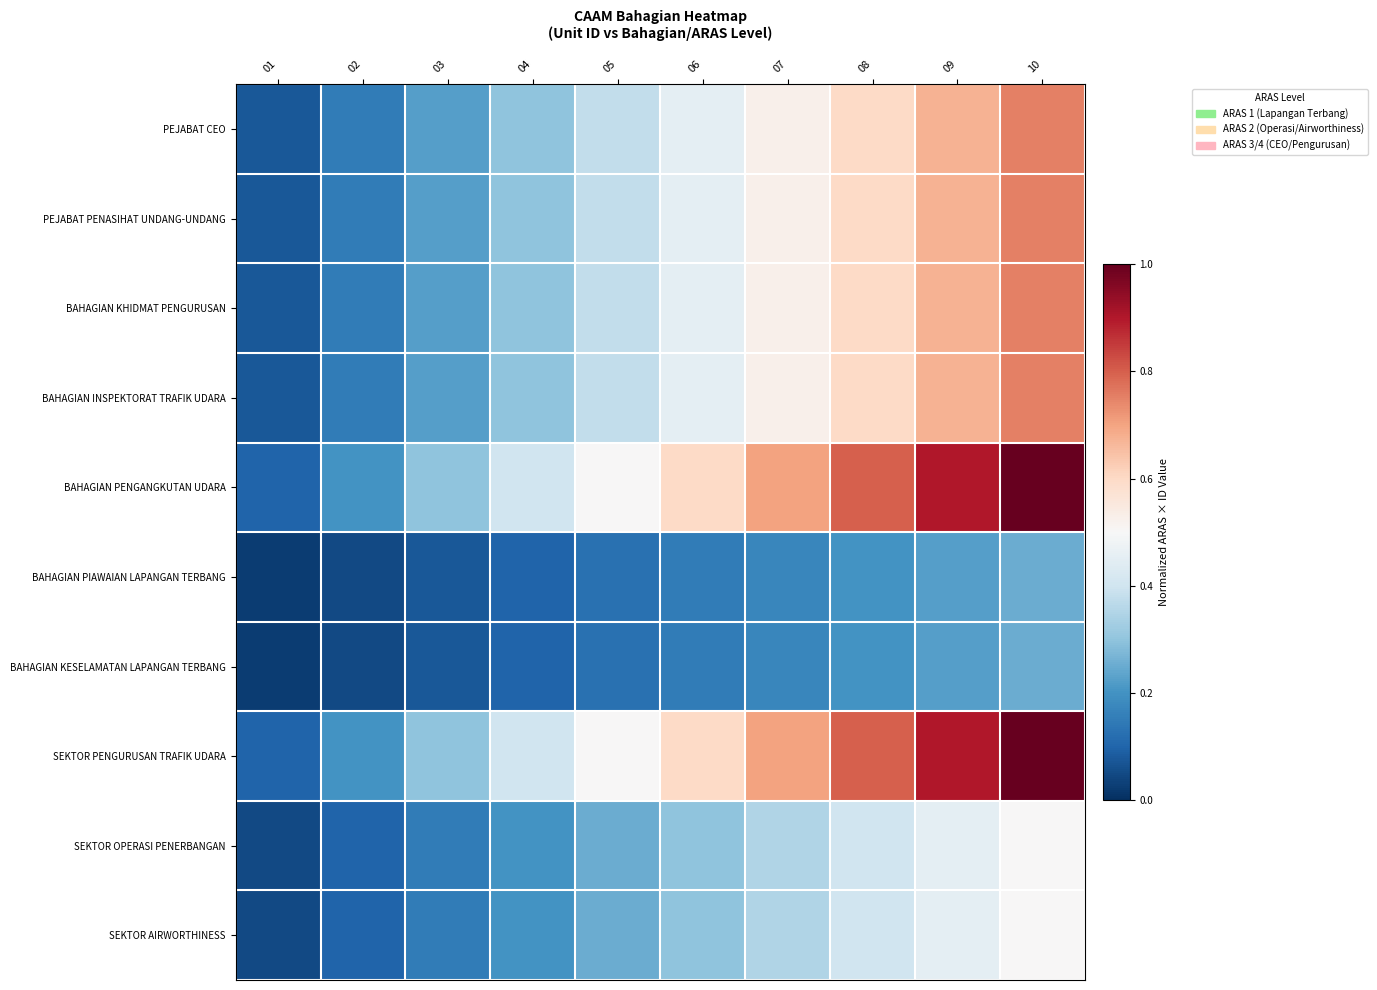

At how many categories does at least one series exceed 0?

10